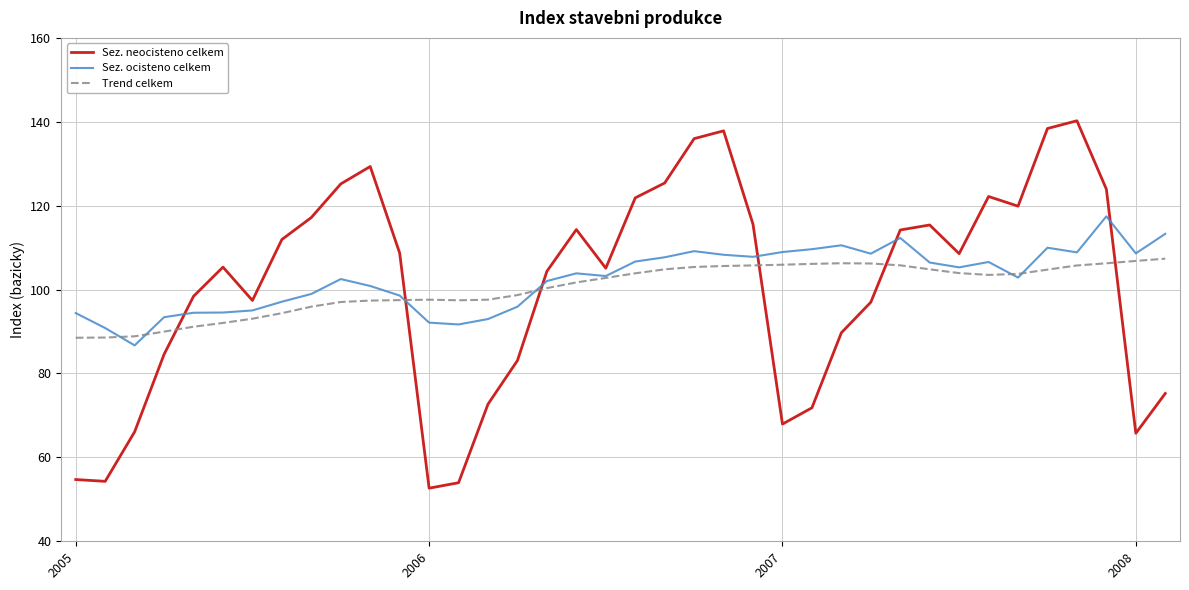

Which series ends up on top after the final intersection of Trend celkem and Sez. neocisteno celkem?

Trend celkem